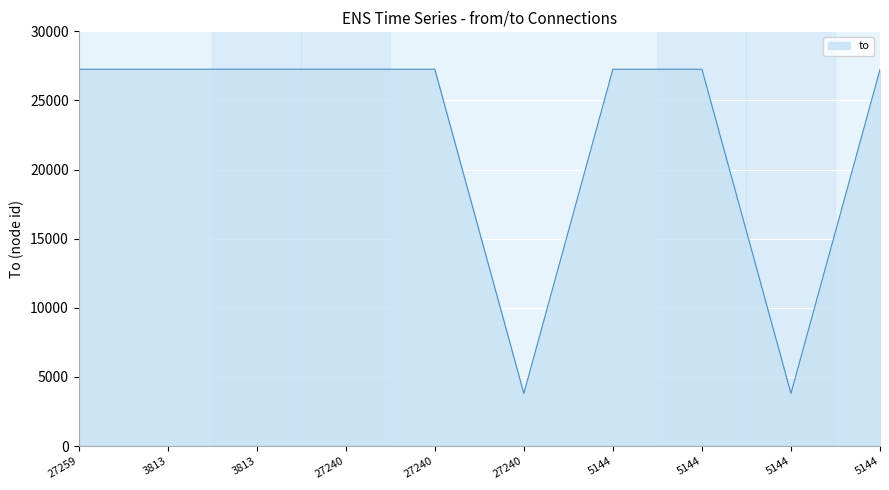

Reading left to right, transcribe all the data shown in this chart.

27259=27260	3813=27260	3813=27259	27240=27260	27240=27259	27240=3813	5144=27260	5144=27259	5144=3813	5144=27240